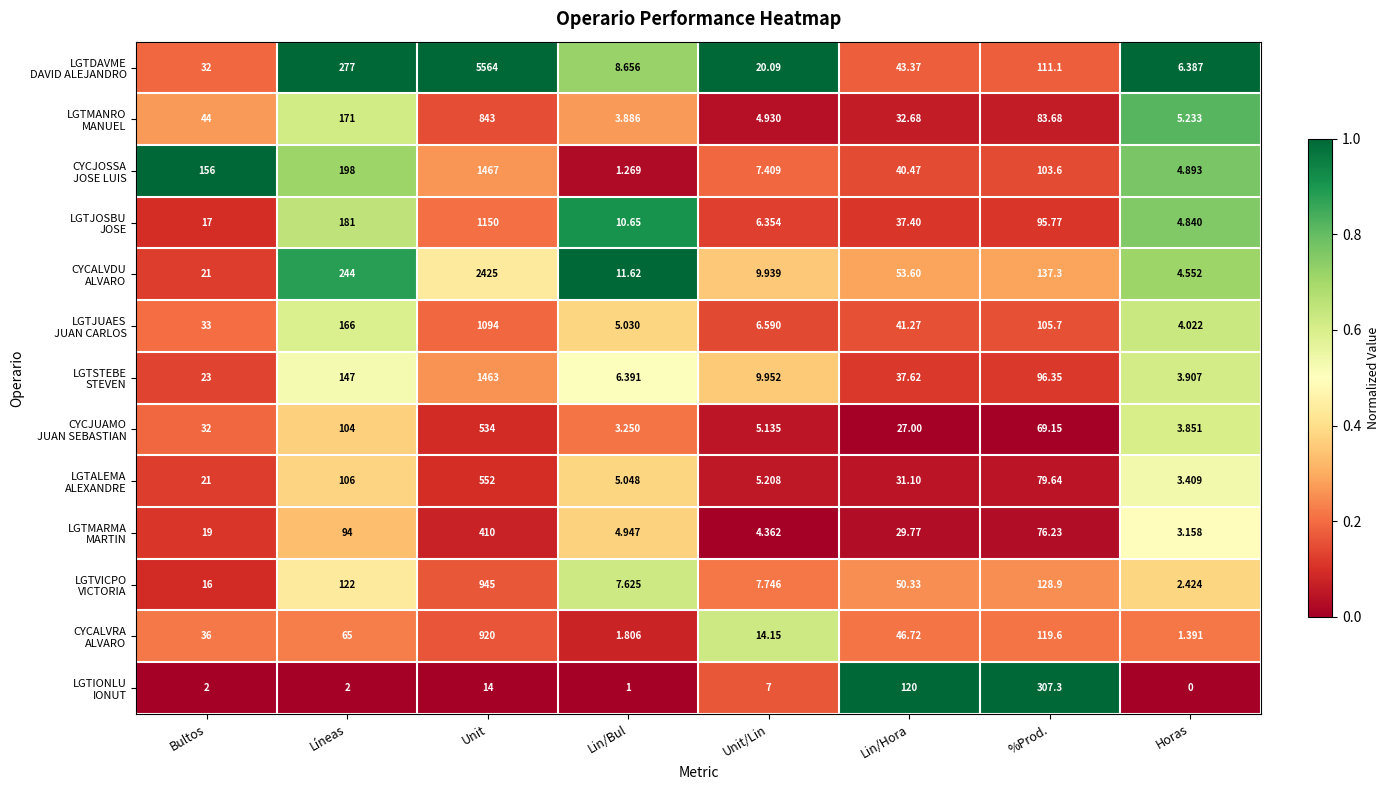

Which label corresponds to the largest value in the chart?

Unit